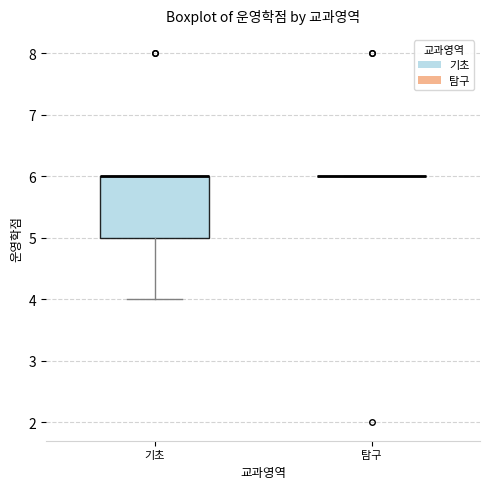

Reading left to right, transcribe this box plot: for each box, give where its median line is, the range the box spans, and where its two whiskers end, as read against the y-axis. The values are not printed on the chart, so give them approximately, as read against the axis.

기초: median 6 (drawn on the box's upper edge), box 5 to 6, whiskers 4 to 6
탐구: box collapsed to a line at 6, whiskers 6 to 6